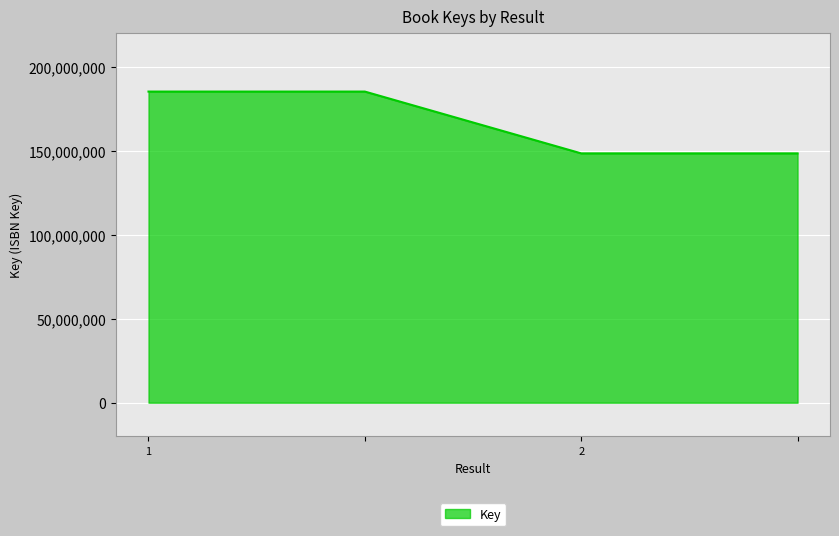

What is the sum of all values?

667315426